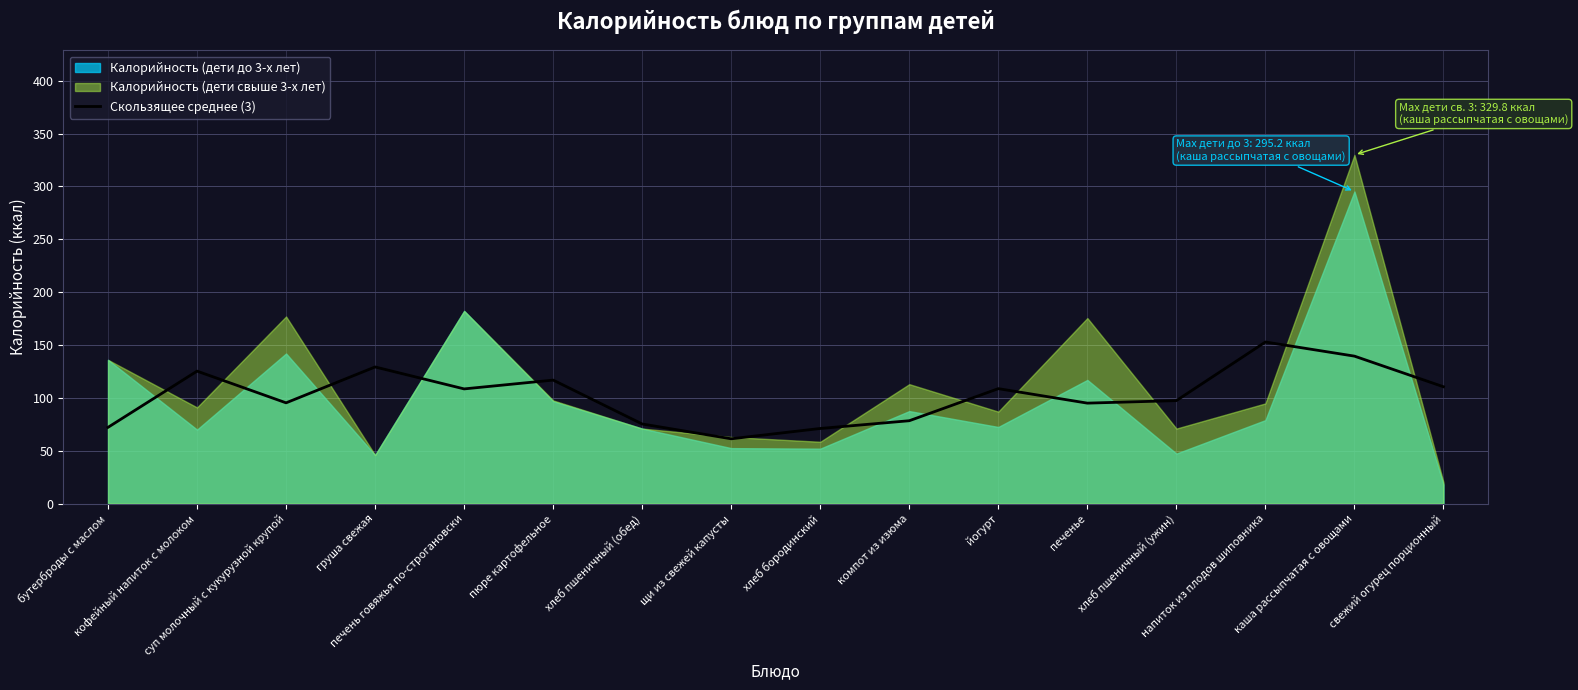

What is the highest value of the Скользящее среднее (3) series?

152.9